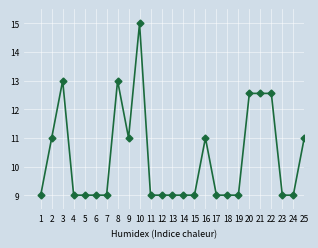

Count the number of categories in the chart.

25